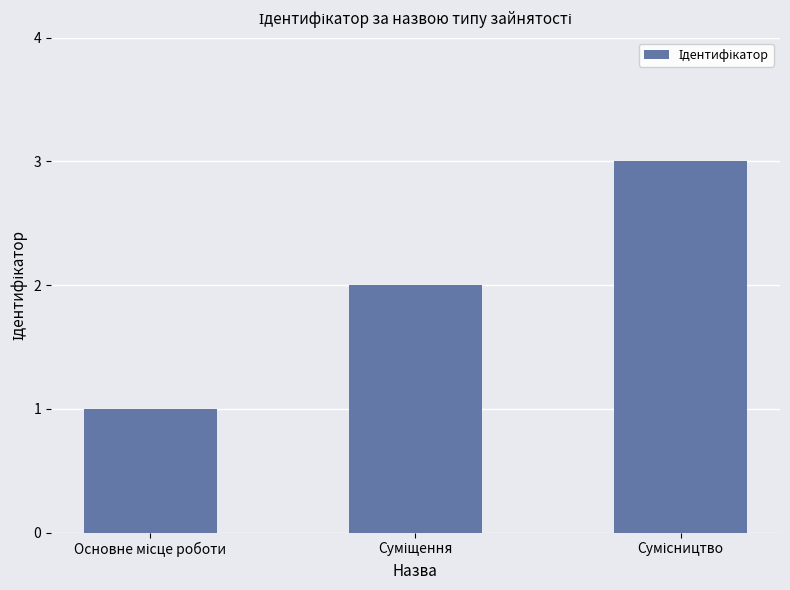

What is the sum of all values?

6